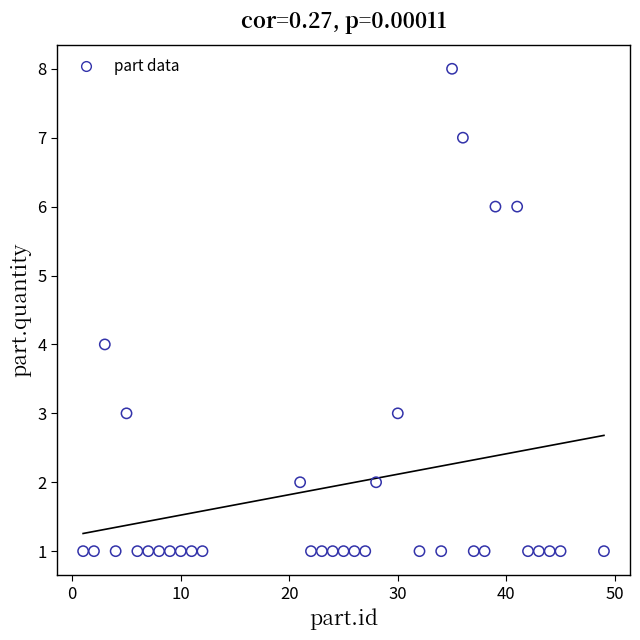

What is the range of X values (max minus min)?

48